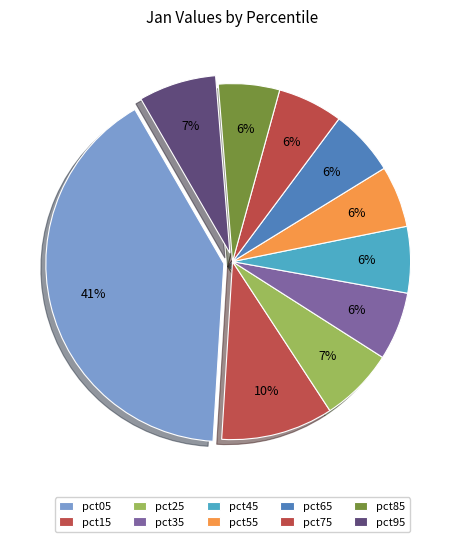

Is the sum of pct45 and pct05 greater than half?

No